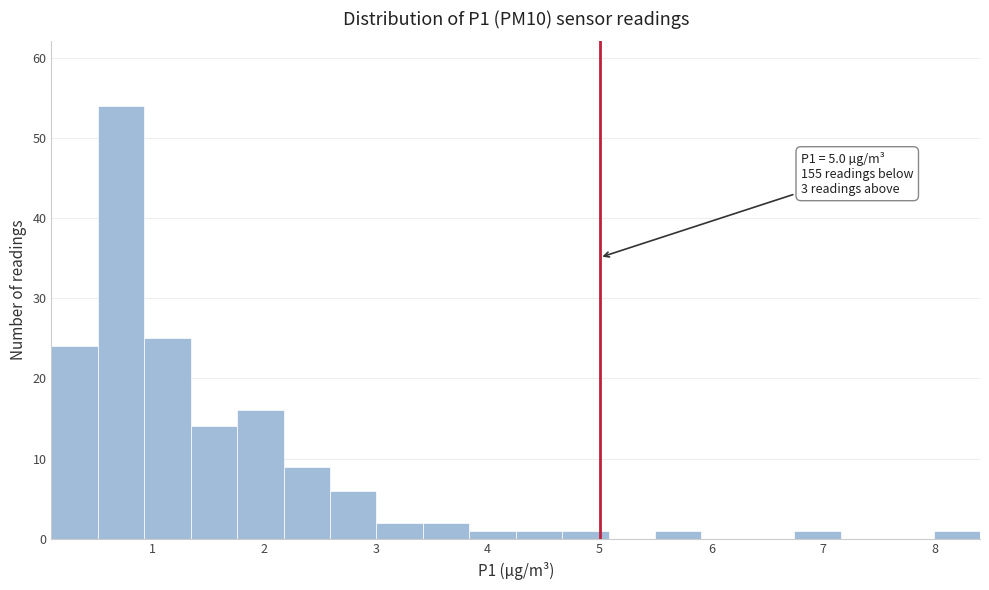

Which range on the x-axis has the tallest bar?

0.5 to 0.9